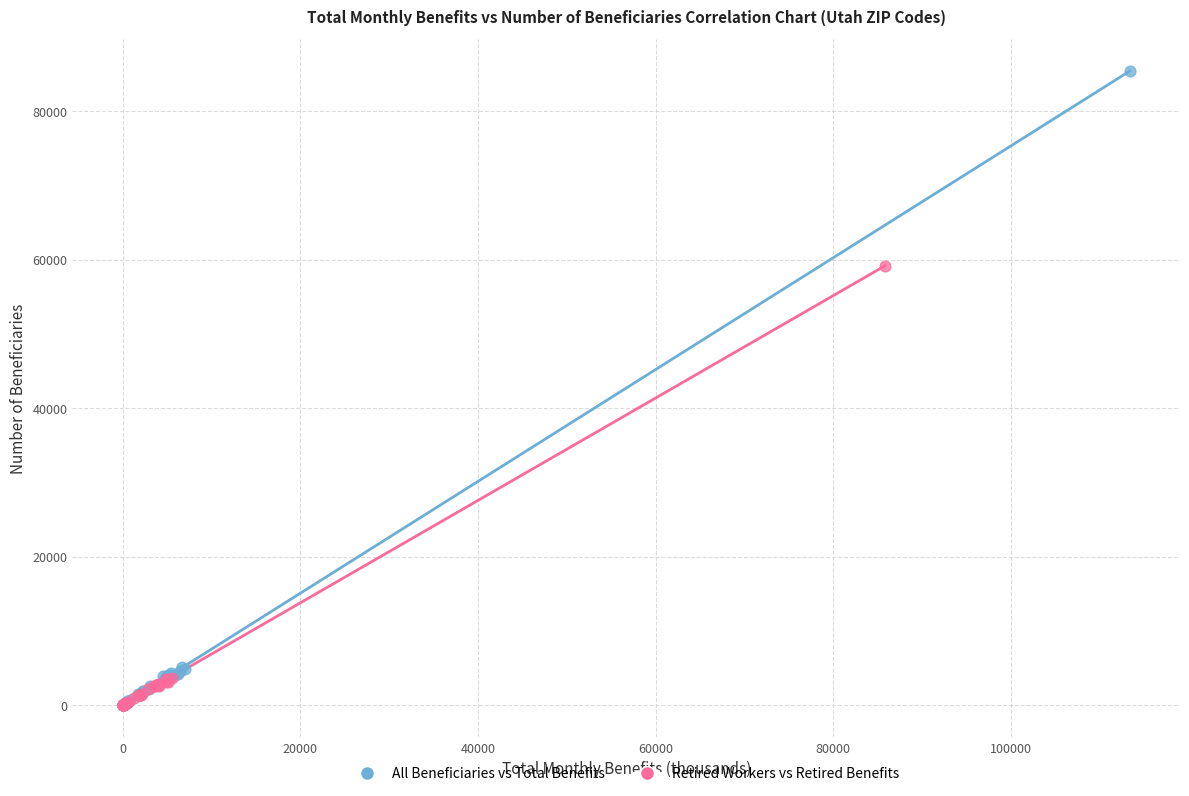

Which series has the largest Y range (max minus min)?

All Beneficiaries vs Total Benefits